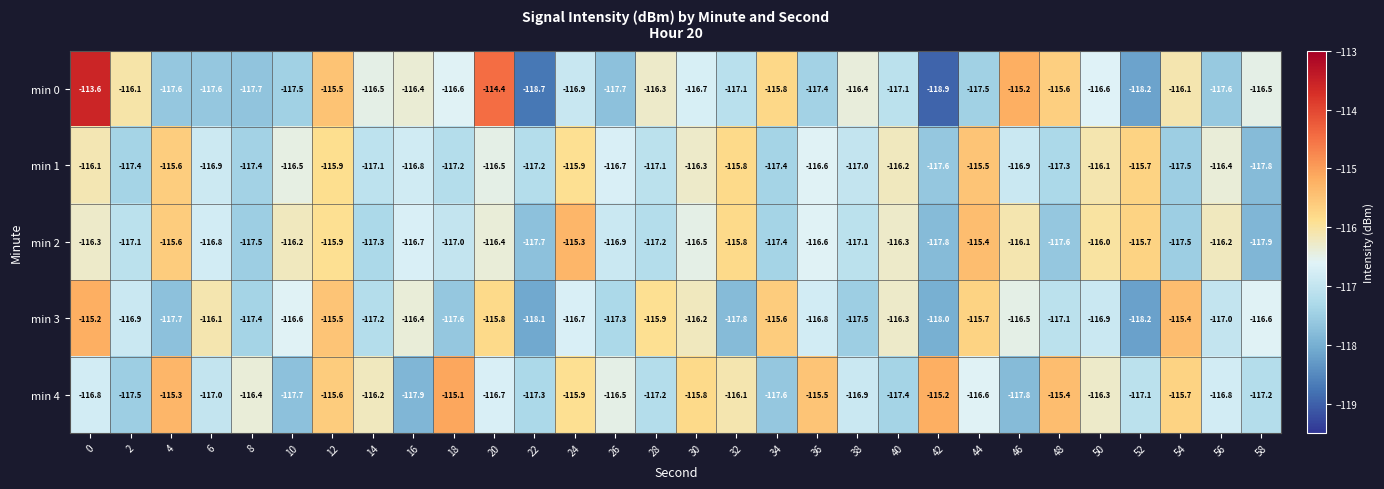

The min 0 series shows -117.7 at 26. True or false?

True